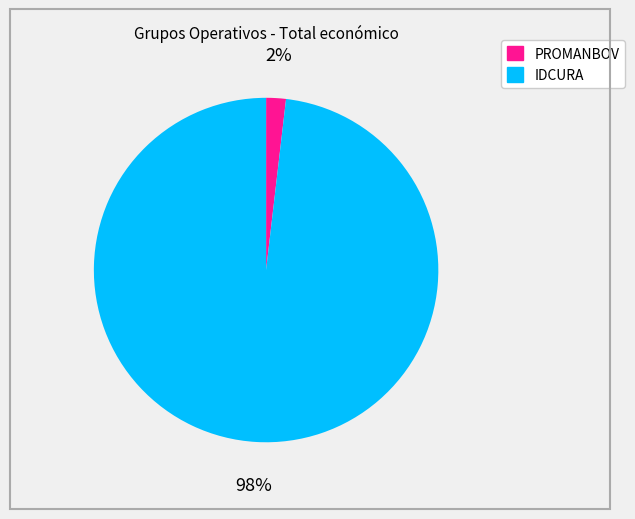

To the nearest percent, what portion does IDCURA represent?

98%